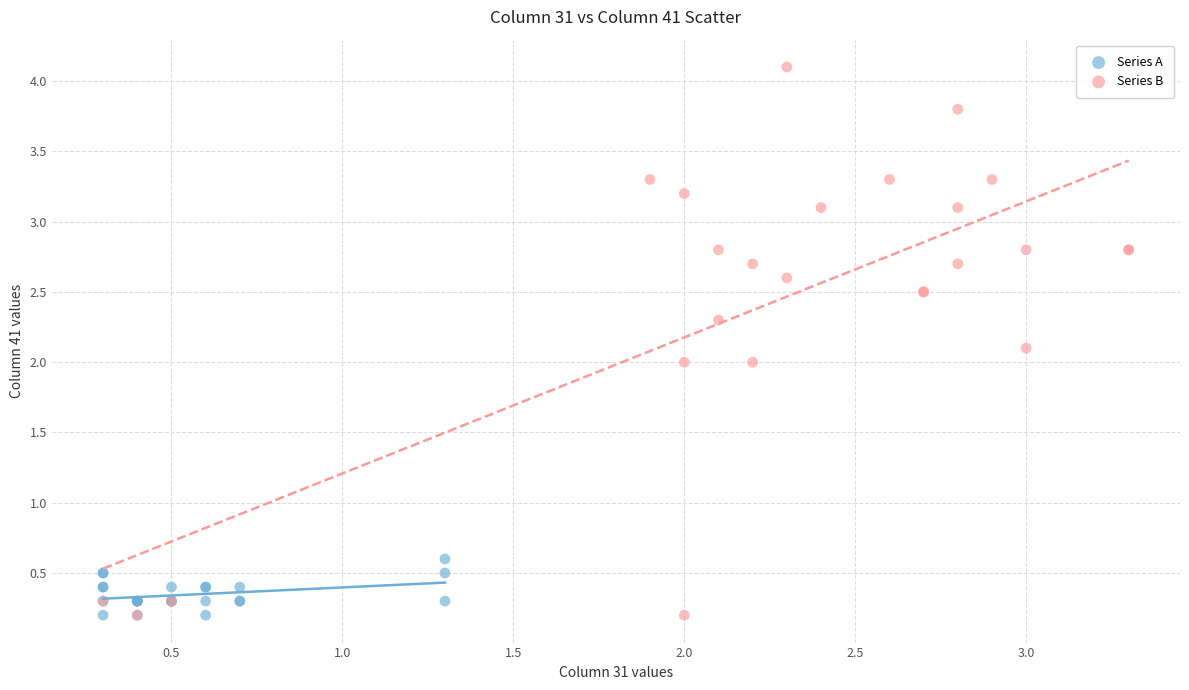

Which series has the largest Y range (max minus min)?

Series B